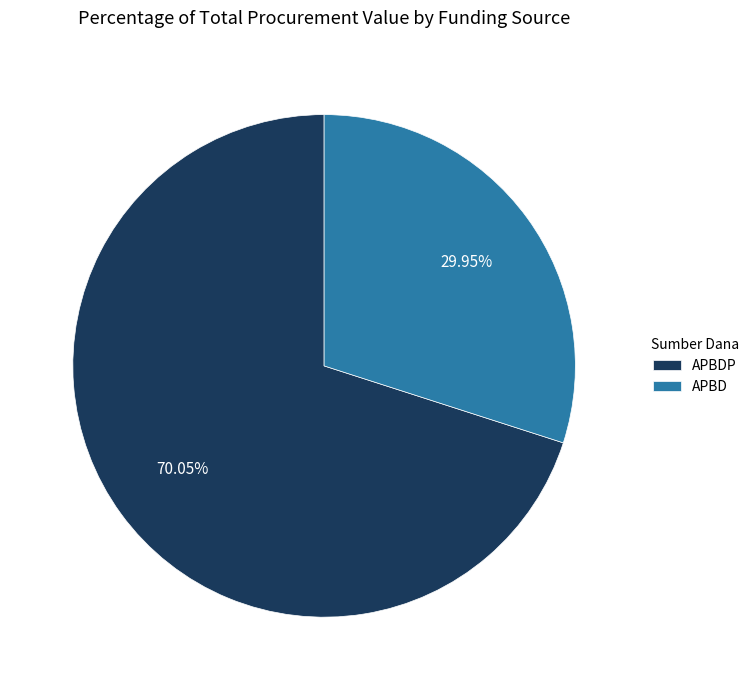

Which slice is the smallest?

APBD